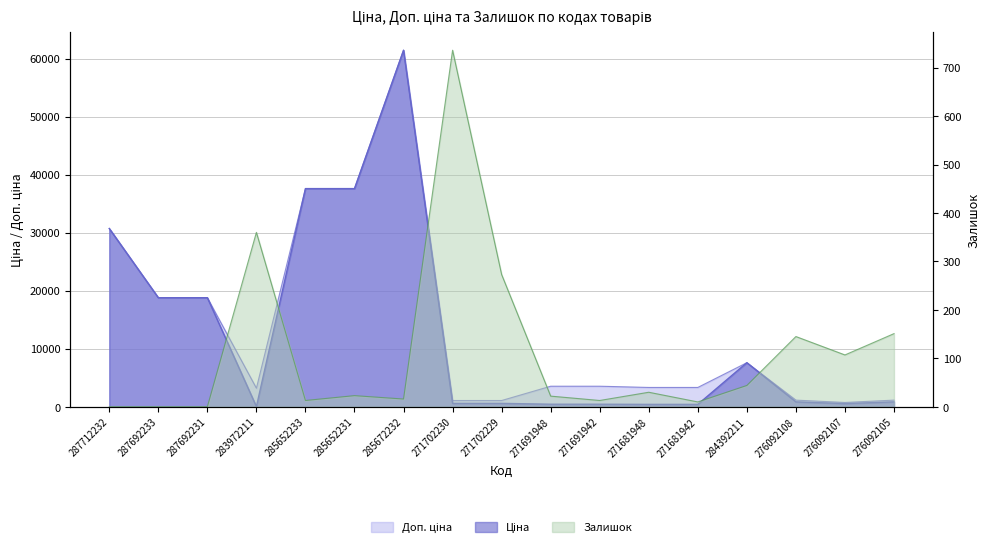

How many lines are shown in the chart?

3